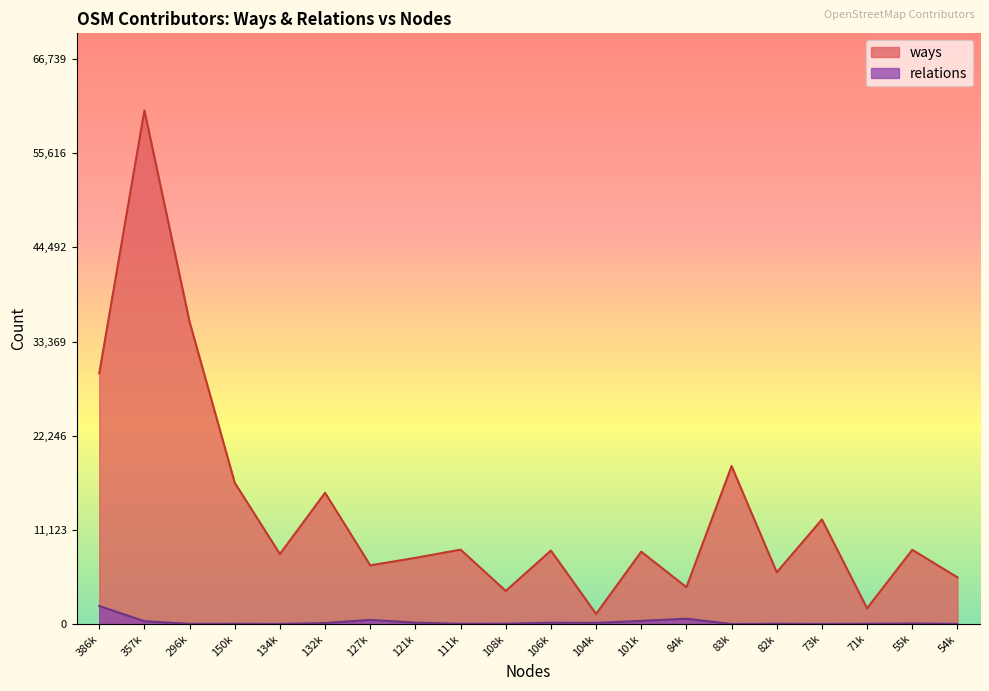

In relations, how many points are lower than both neighbors (excluding endpoints)?

6